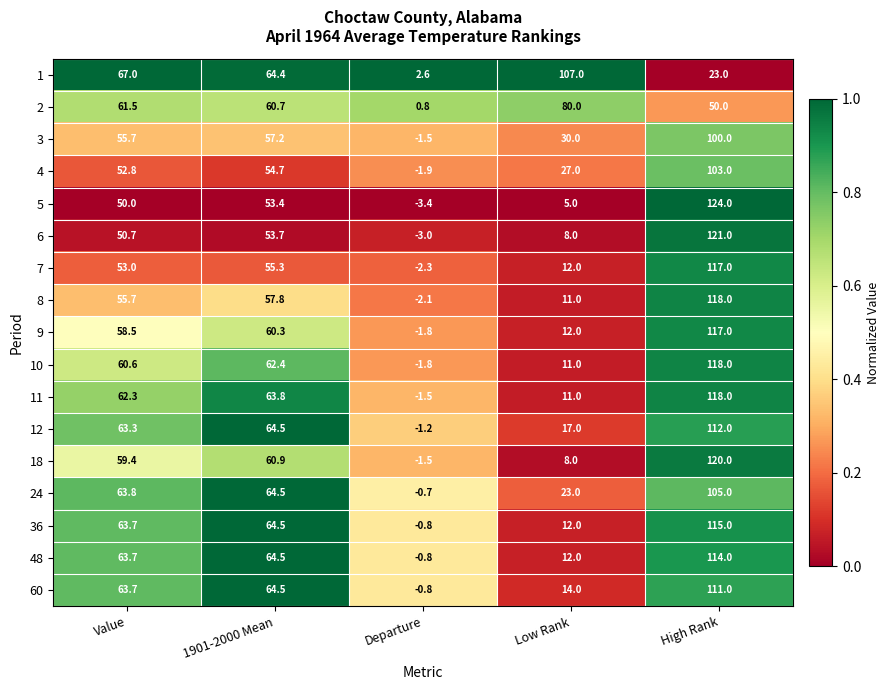

How many values in the 9 series exceed 58?

3